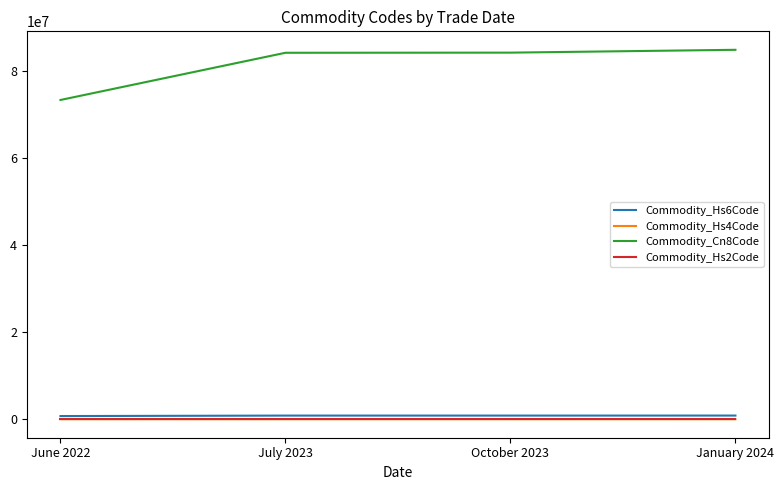

How many values in the Commodity_Cn8Code series are below 84131900?

2